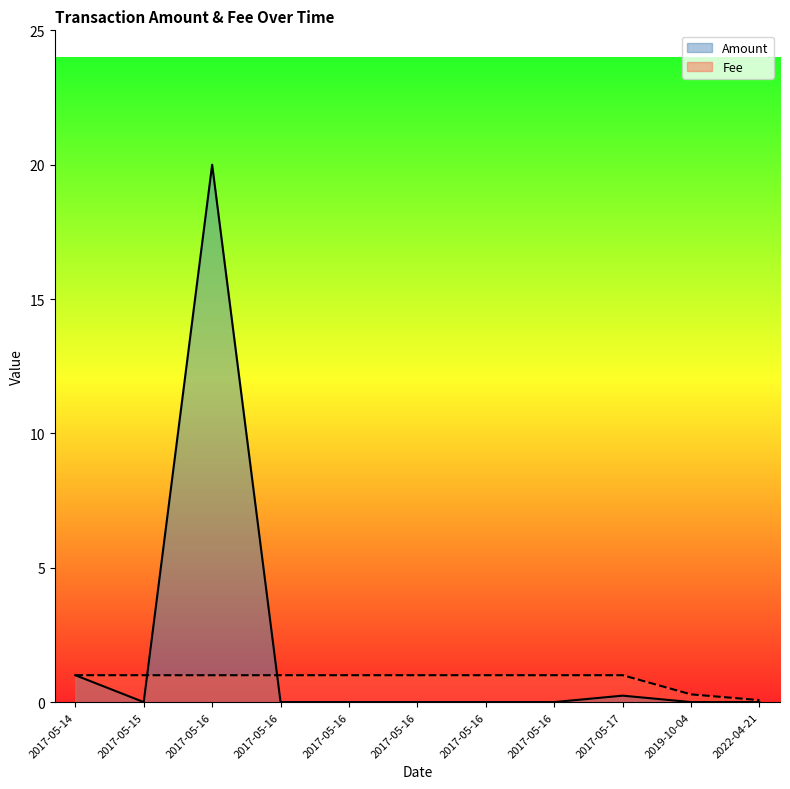

What is the difference between the maximum and minimum values in the Fee series?

0.9